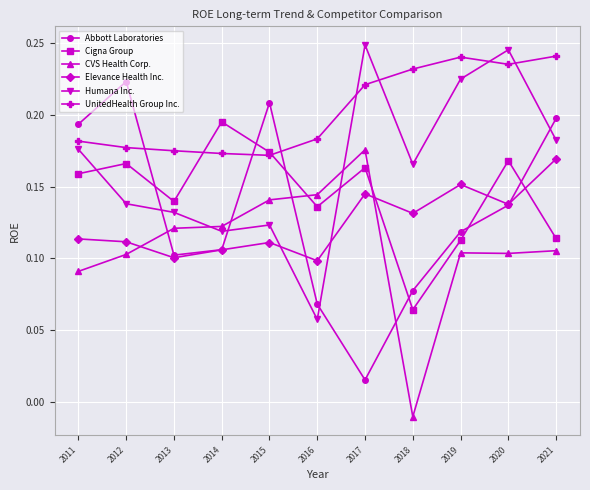

Rank the series by their maximum value, from highest to lowest.

Humana Inc., UnitedHealth Group Inc., Abbott Laboratories, Cigna Group, CVS Health Corp., Elevance Health Inc.